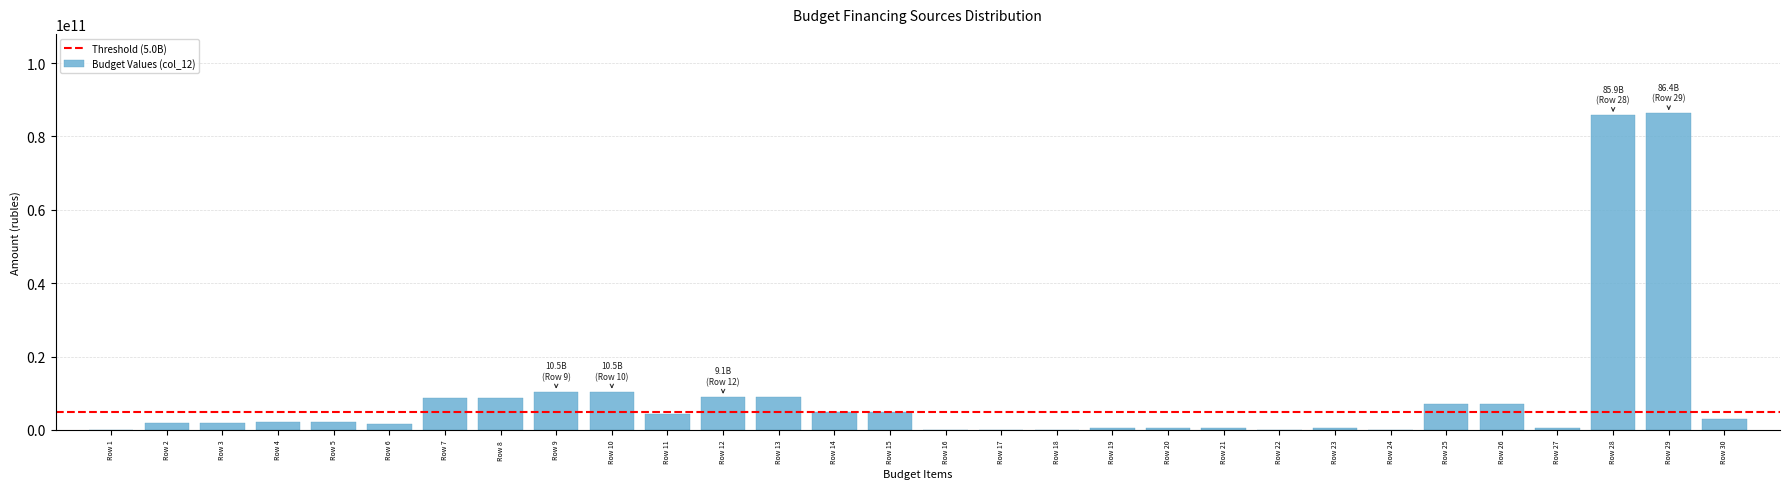

What is the maximum value shown in the chart?

86366463497